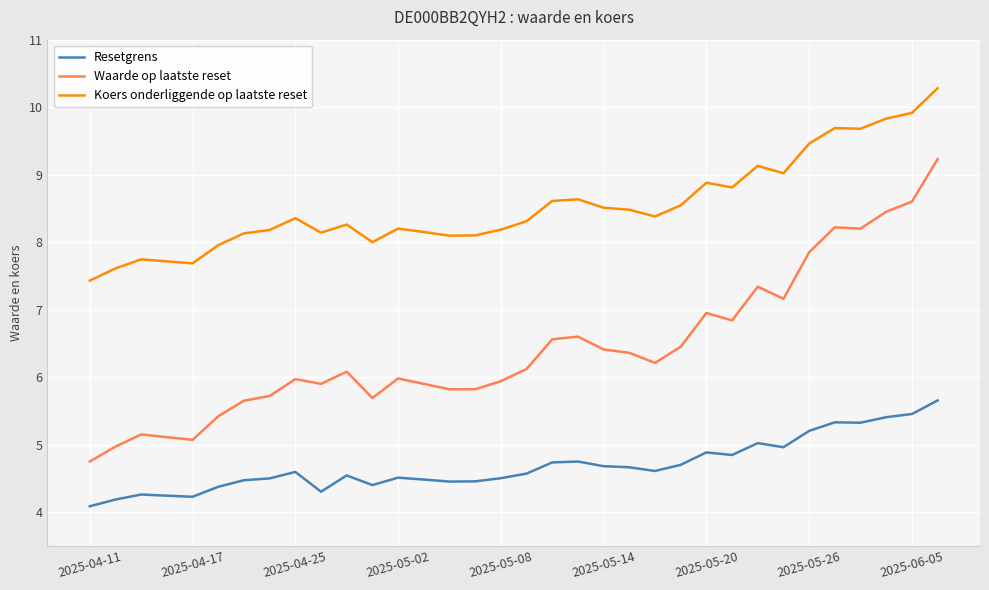

What is the minimum value shown in the chart?

4.1